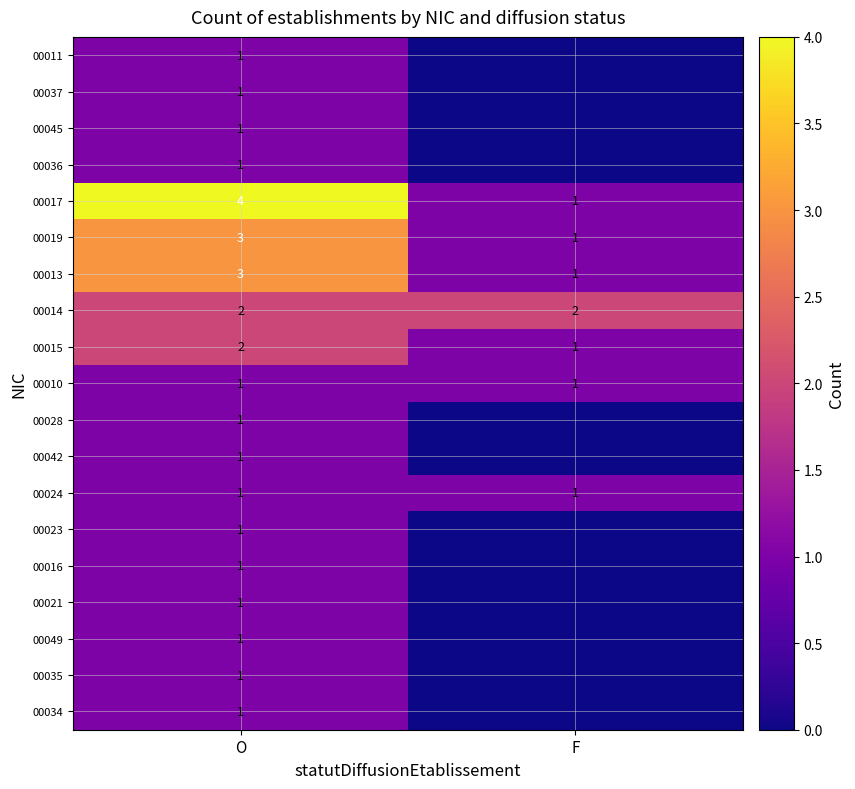

What is the maximum value for 00013?

3